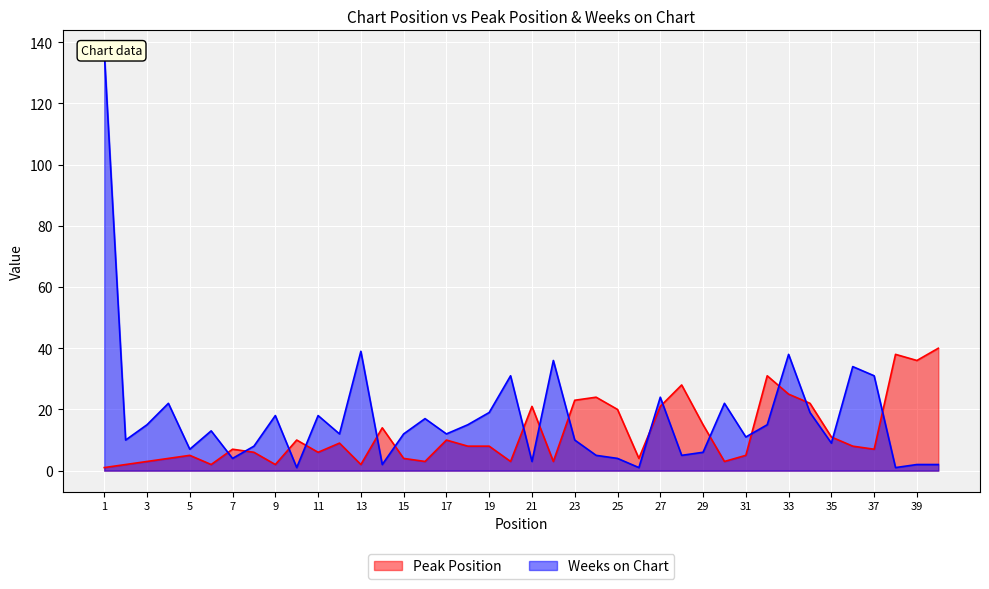

What is the value of the Peak Position point at the 8th from the left?

6